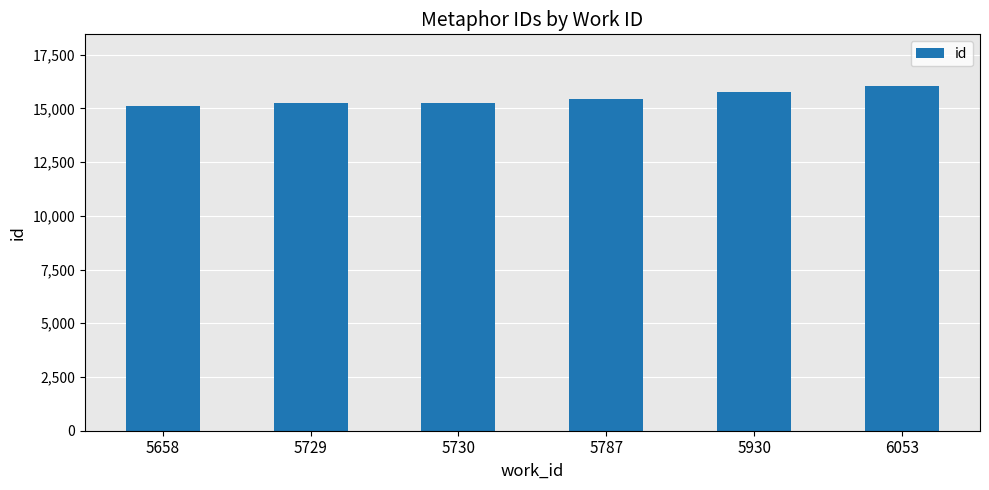

What is the difference between the second highest and second lowest values?

492